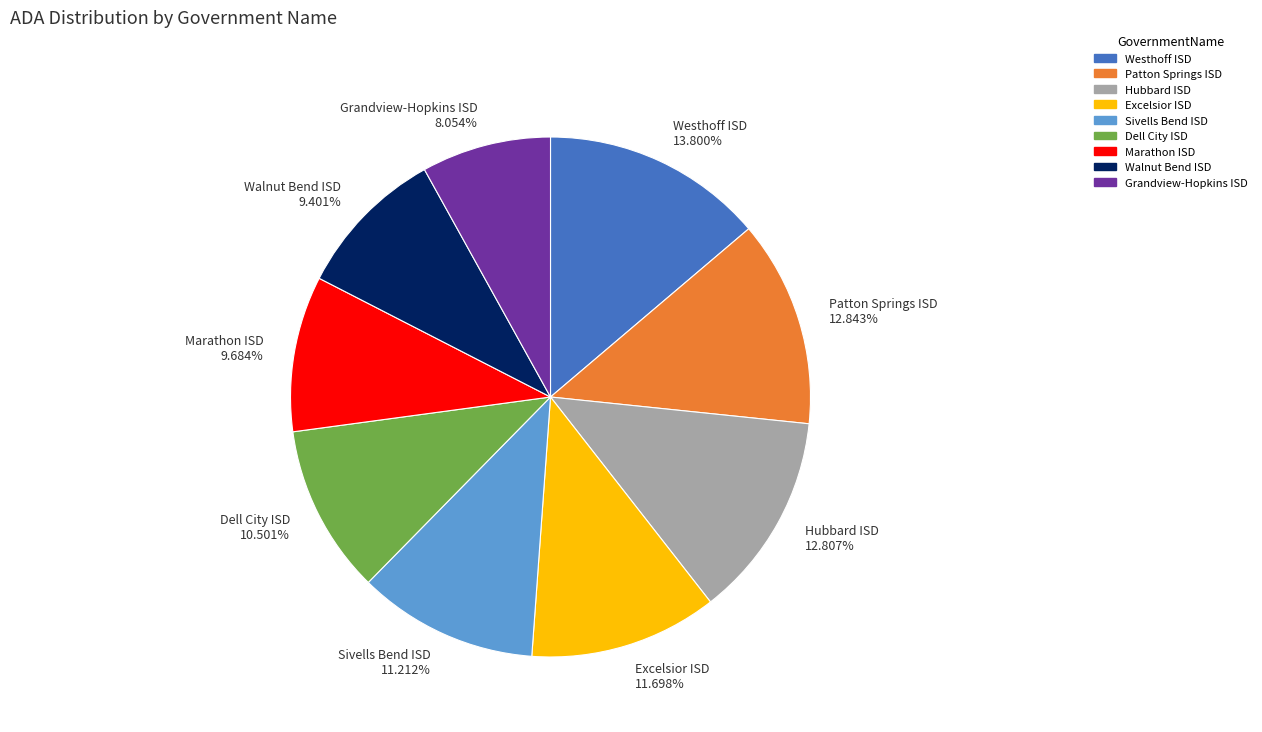

What is the ratio of the value at Sivells Bend ISD to the value at Hubbard ISD?

0.9